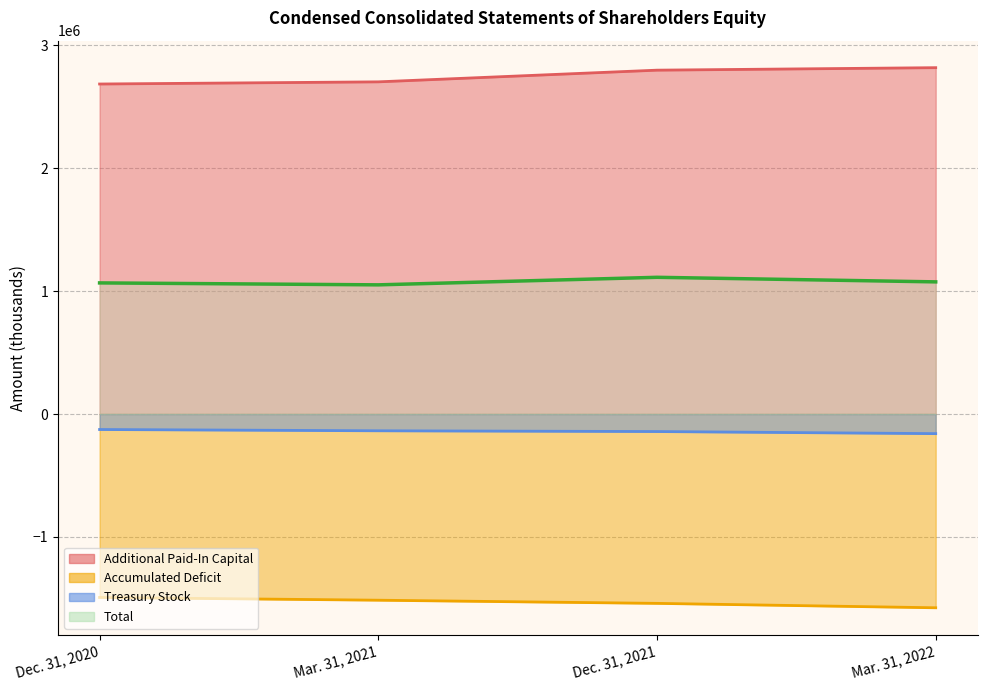

True or false: Additional Paid-In Capital has more than 0 points higher than both neighbors.

False